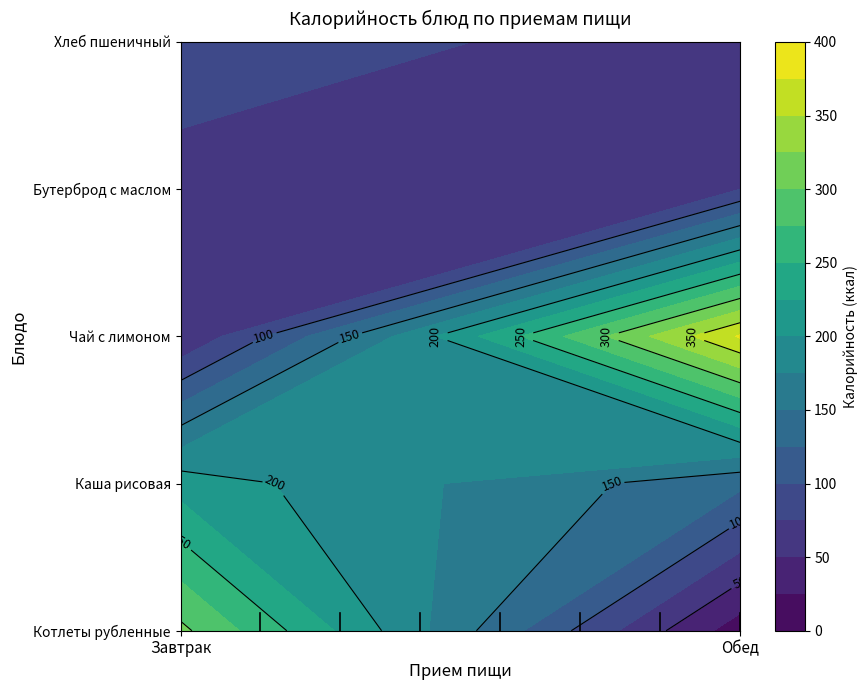

How many data points in Обед are above 75?

2